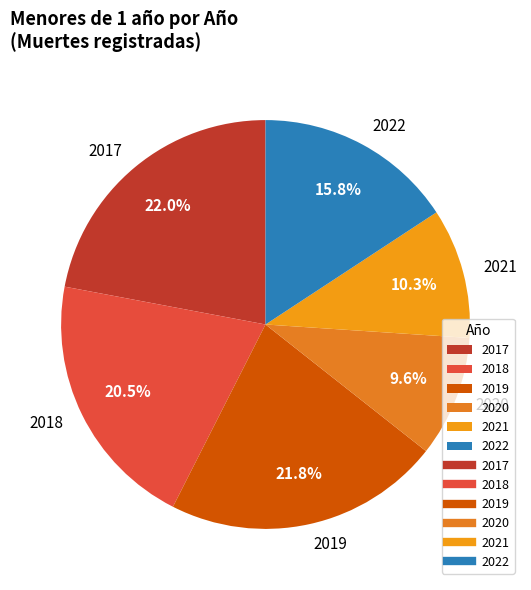

What percentage is the 2022 slice, to the nearest percent?

16%